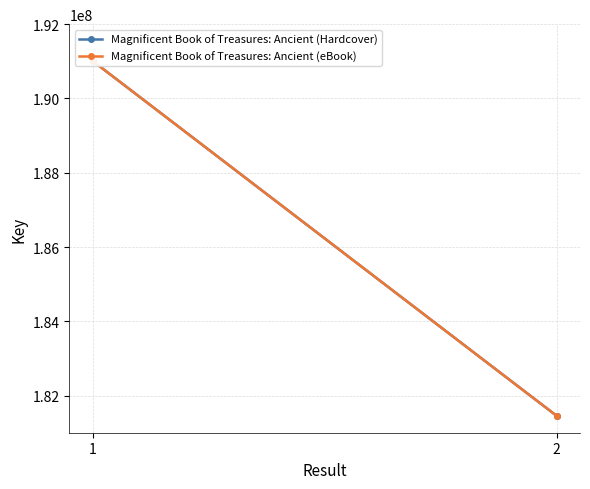

What is the difference between the maximum and minimum values in the Magnificent Book of Treasures: Ancient (Hardcover) series?

9558241